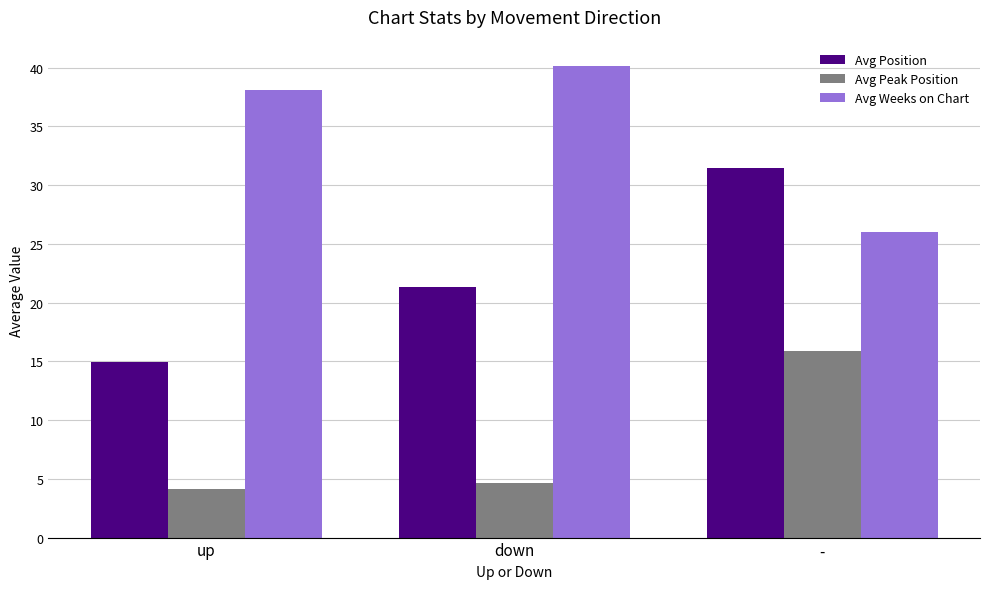

What are all the series names shown in the legend?

Avg Position, Avg Peak Position, Avg Weeks on Chart